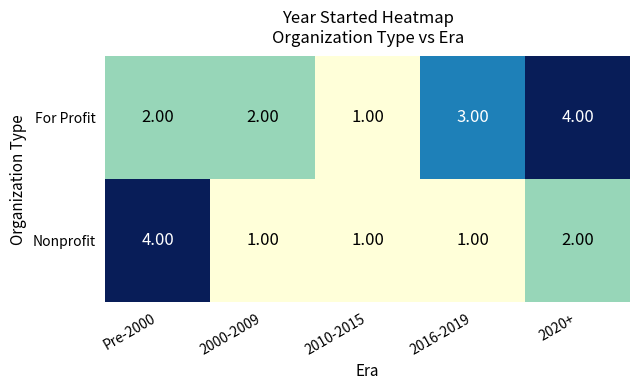

Rank the series by their average value, from highest to lowest.

For Profit, Nonprofit